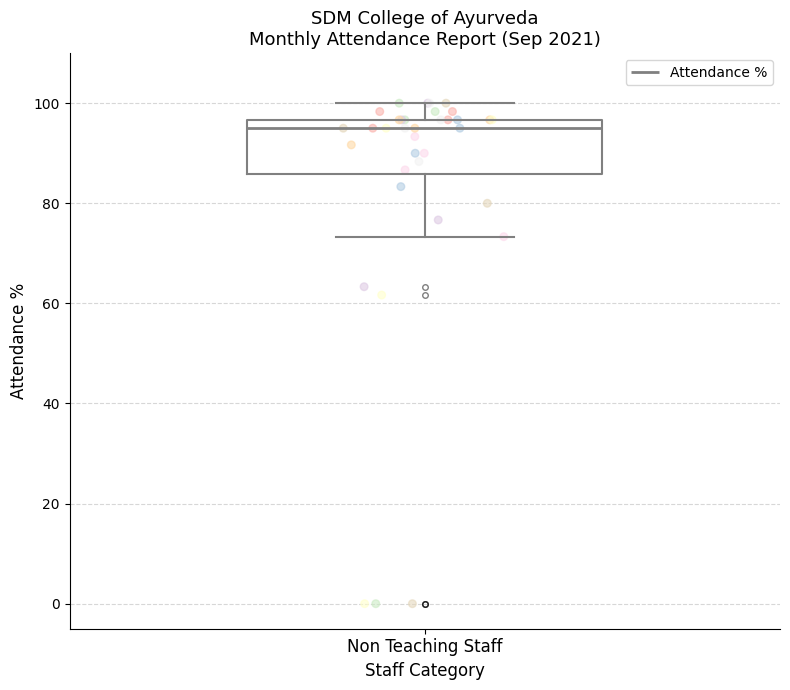

Read this box plot against the y-axis: the position of the median line, the range covered by the box, and the ends of both whiskers. The values are not printed on the chart, so give them approximately, as read against the axis.

median 96 (just below the box's upper edge), box 86 to 96, whiskers 74 to 100